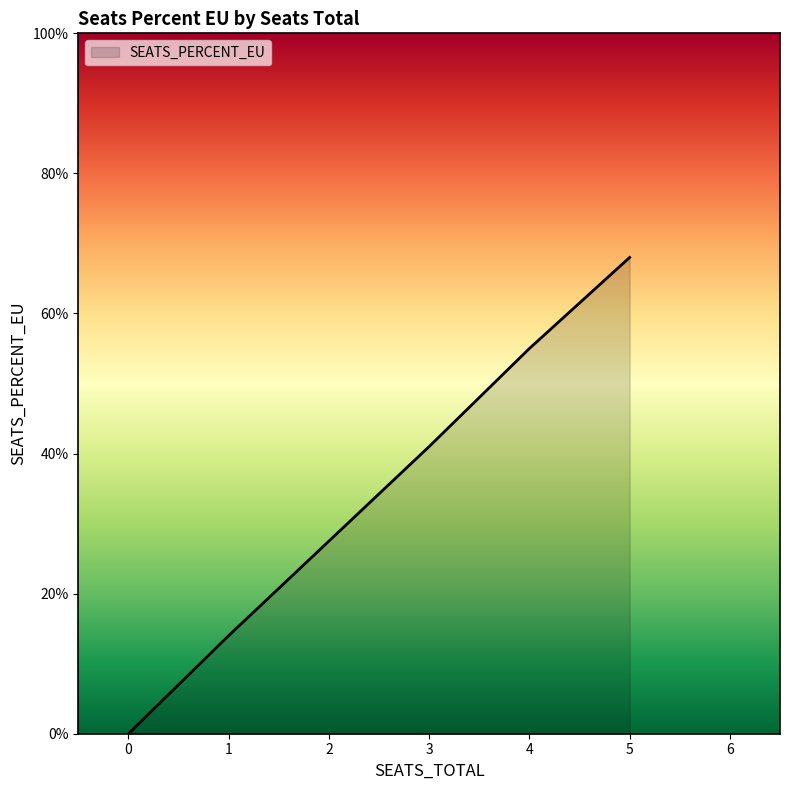

Does the chart display data point markers on the line(s)?

No